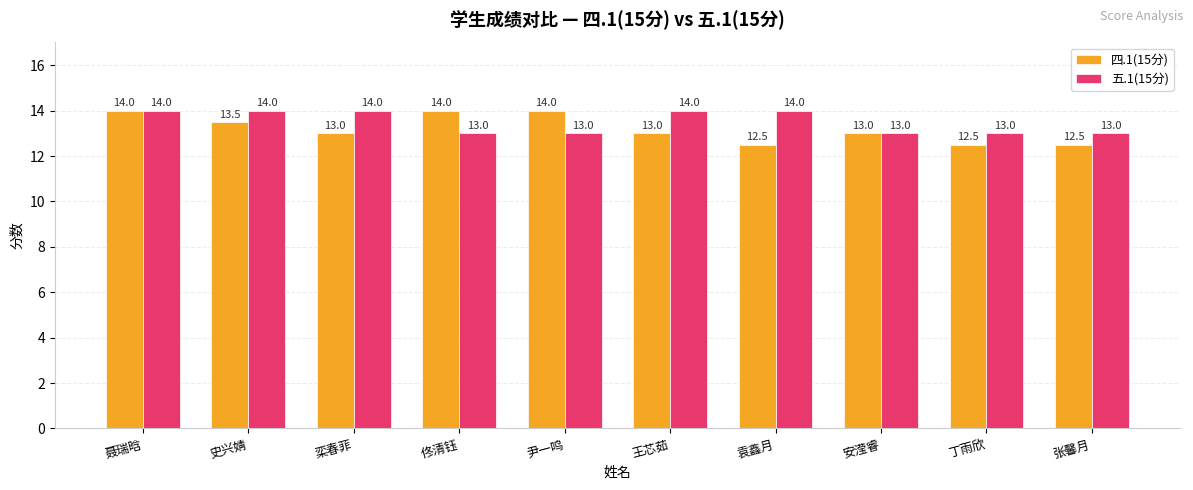

What is the difference between the second highest and minimum values in the 五.1(15分) series?

1.0